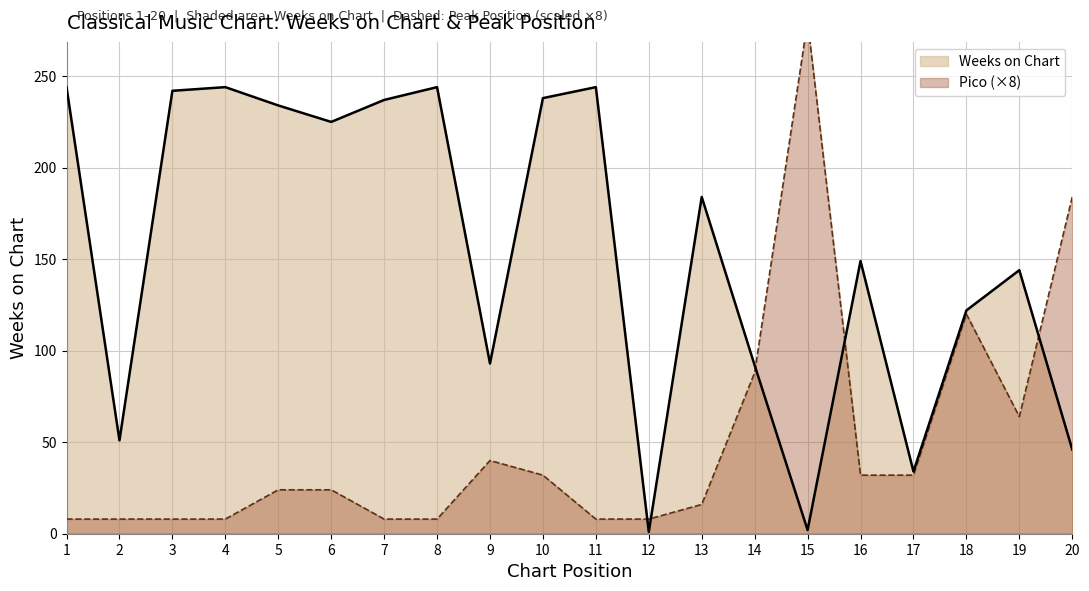

What is the average value of the Pico ×8 (line) series?

50